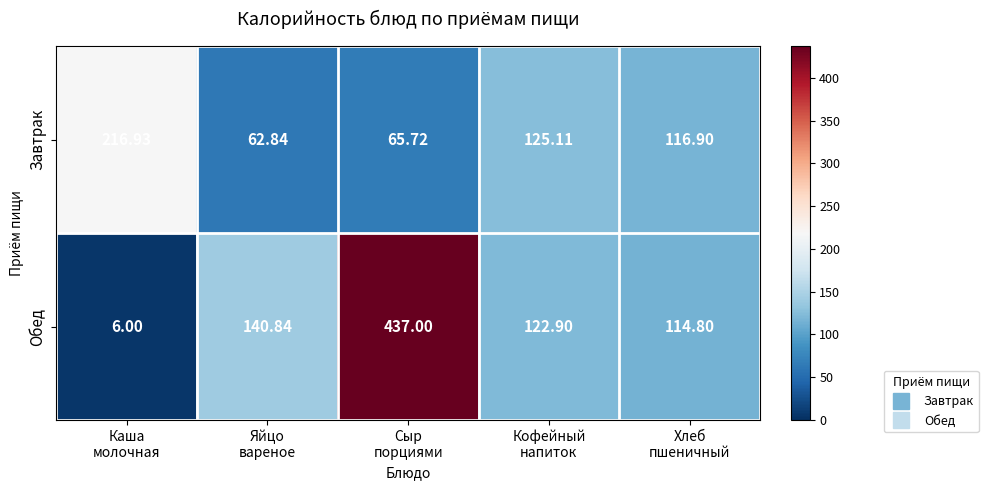

Which series has the largest total across all categories?

Обед